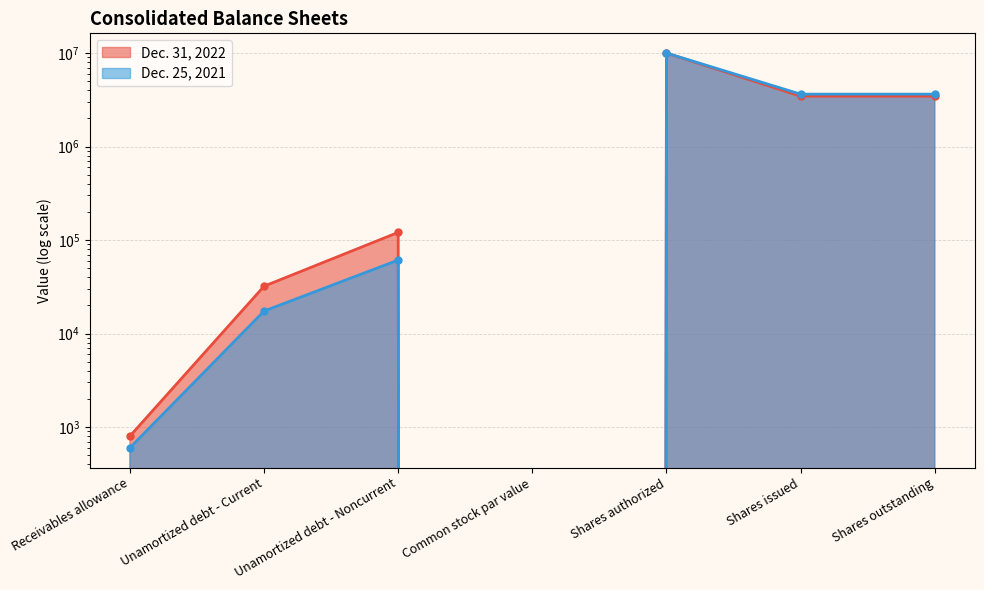

Is it true that Dec. 31, 2022 equals 470 at Receivables allowance?

False